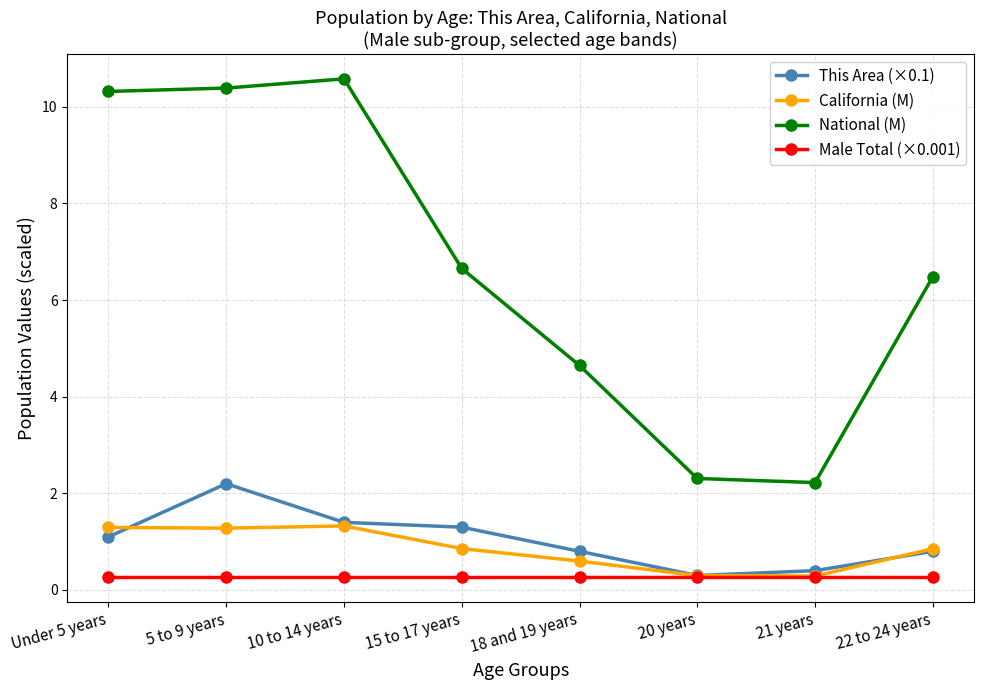

Which series has the largest range (max minus min)?

National (M)